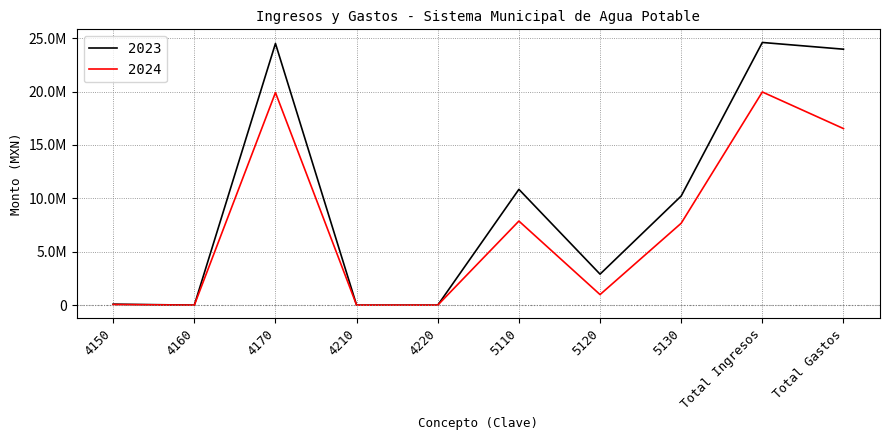

Does the chart display data point markers on the line(s)?

No